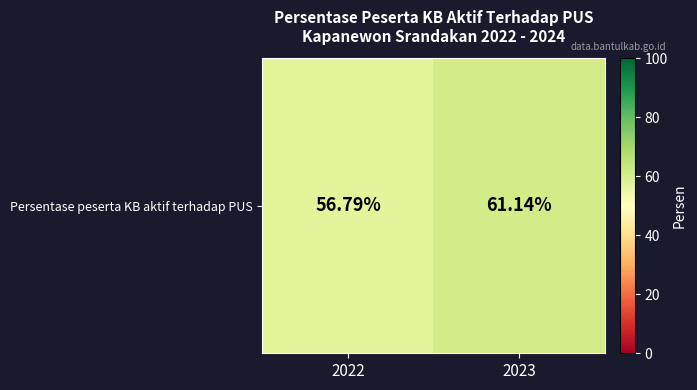

Between 2022 and 2023, which is larger?

2023